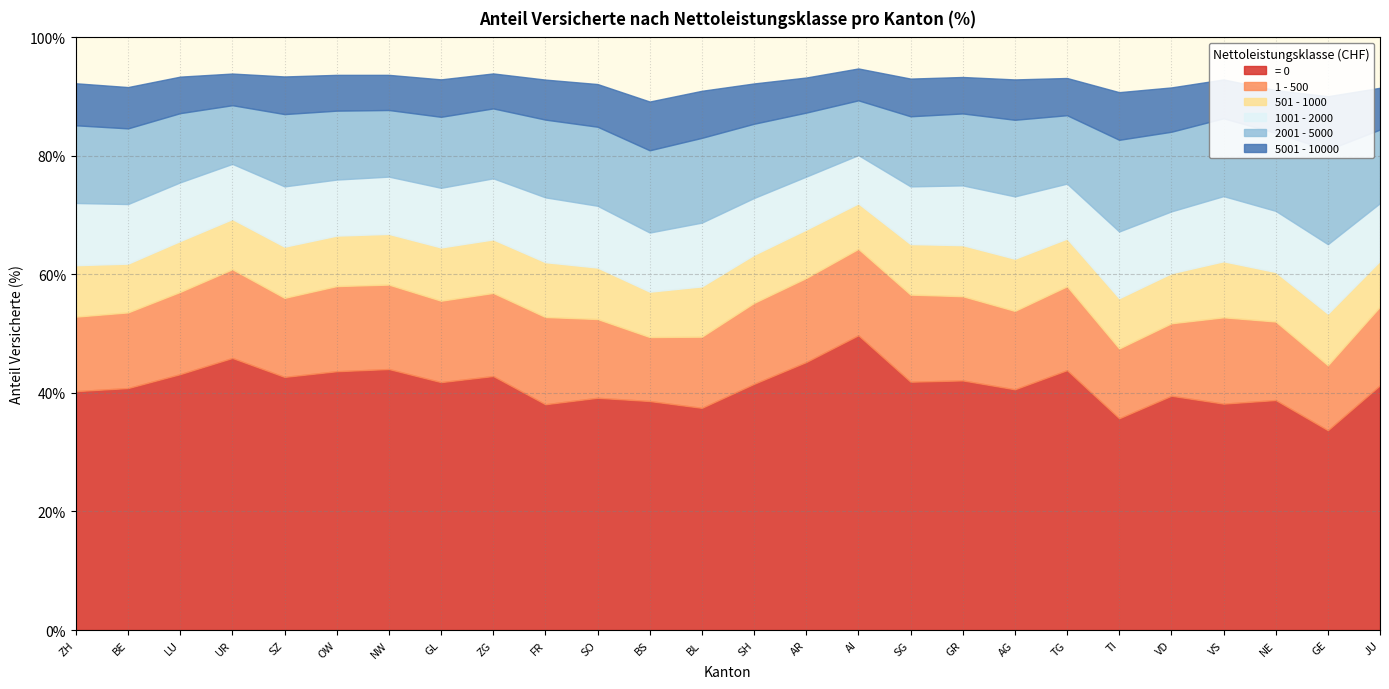

What is the sum of the 2001 - 5000 values at UR and NW?

21.1